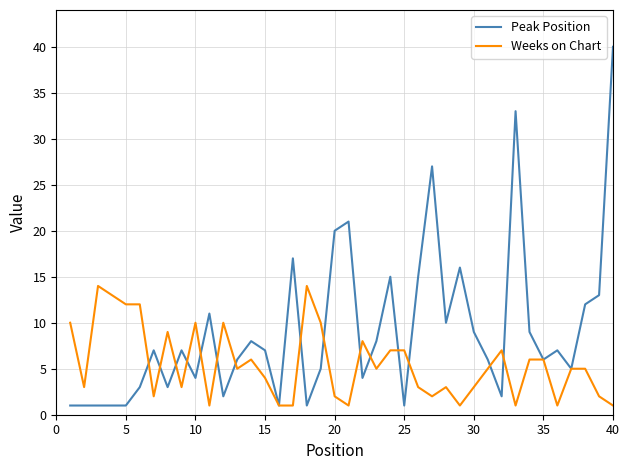

Rank the series by their maximum value, from highest to lowest.

Peak Position, Weeks on Chart